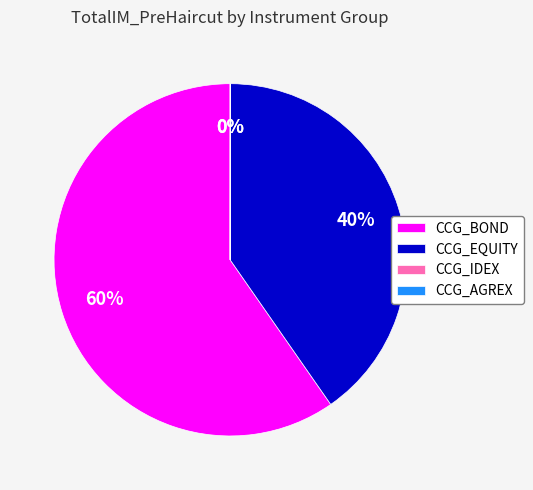

Is there a majority slice in this chart?

Yes